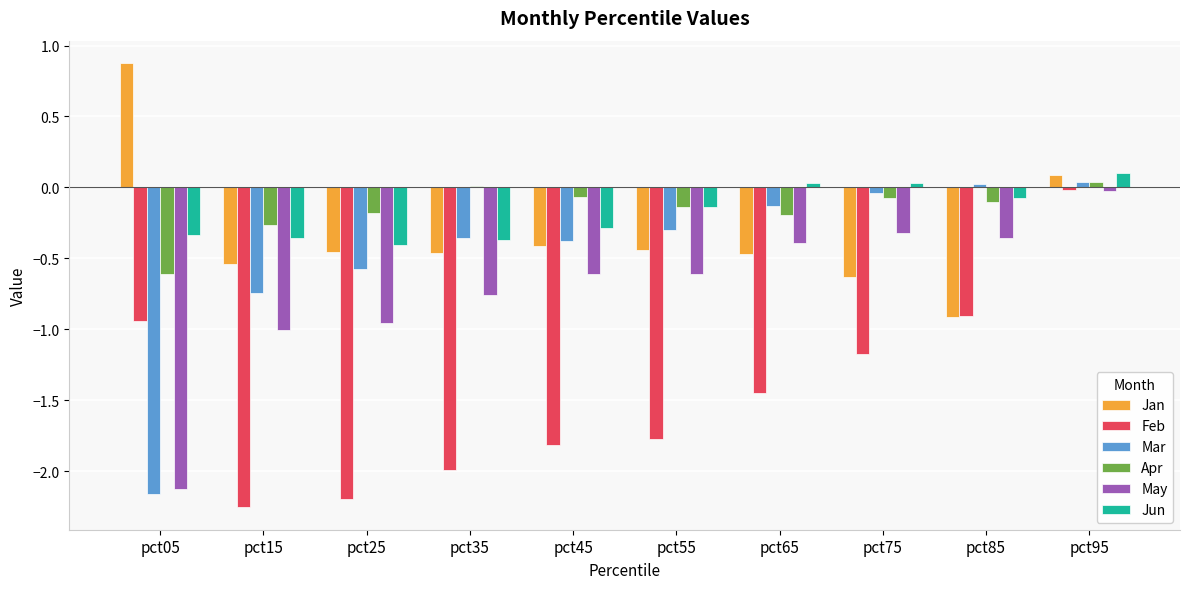

At which category is the sum across all series the highest?

pct95